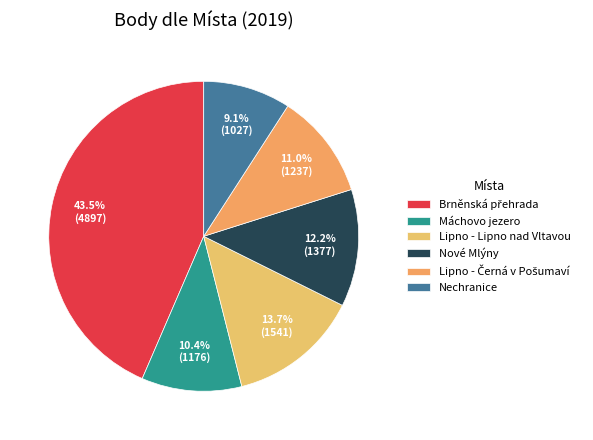

What is the ratio of the value at Lipno - Lipno nad Vltavou to the value at Nové Mlýny?

1.1